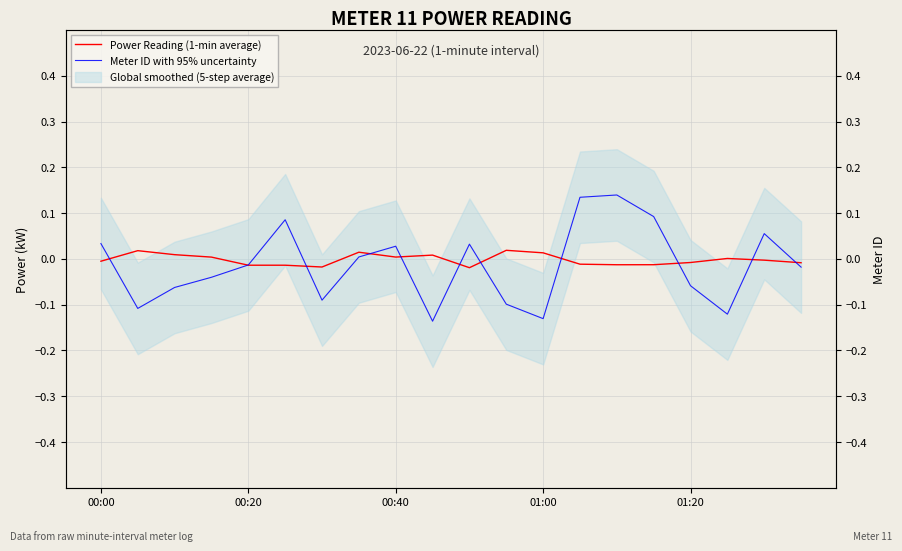

How many interior local peaks does the Meter ID with 95% uncertainty series have?

5